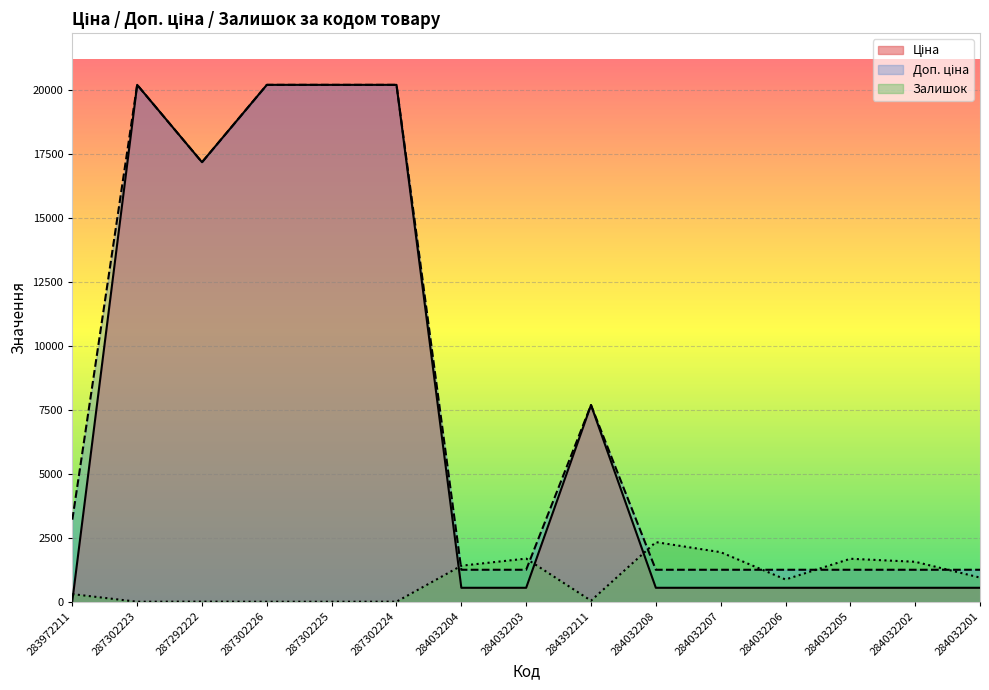

What is the sum of all Доп. ціна values?

118787.8